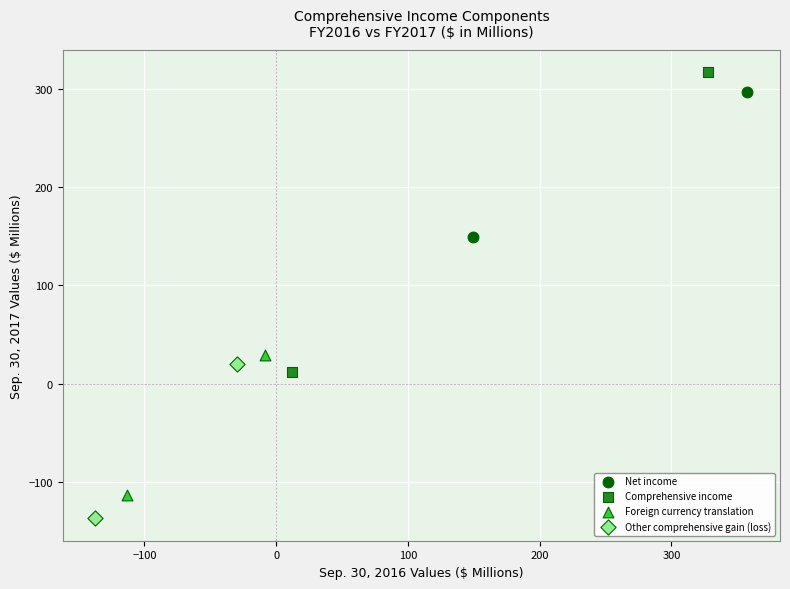

What are all the series names shown in the legend?

Net income, Comprehensive income, Foreign currency translation, Other comprehensive gain (loss)